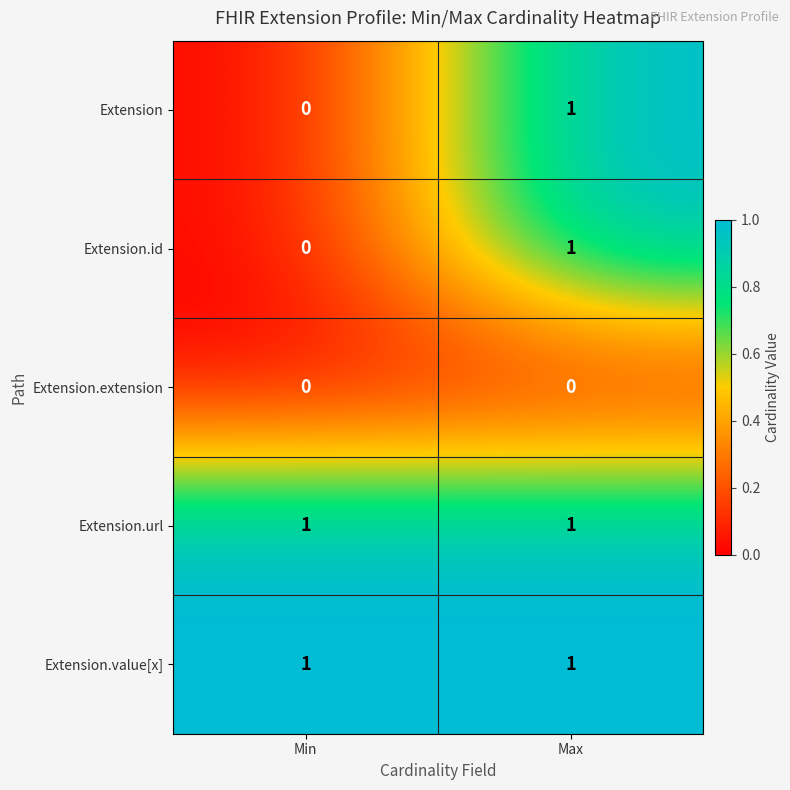

What is the total value across all series at Max?

4